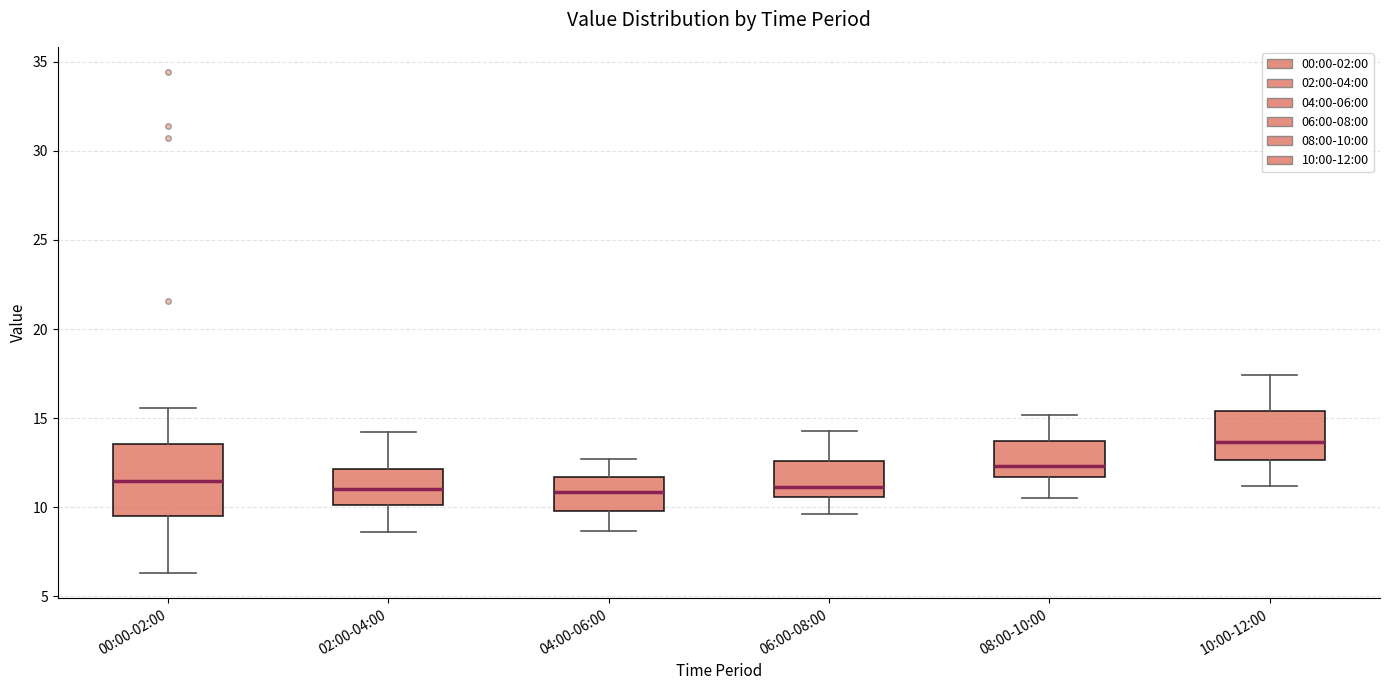

Where does the lower whisker of the box for 08:00-10:00 end on the y-axis? The values are not printed on the chart, so give them approximately, as read against the axis.

10.5